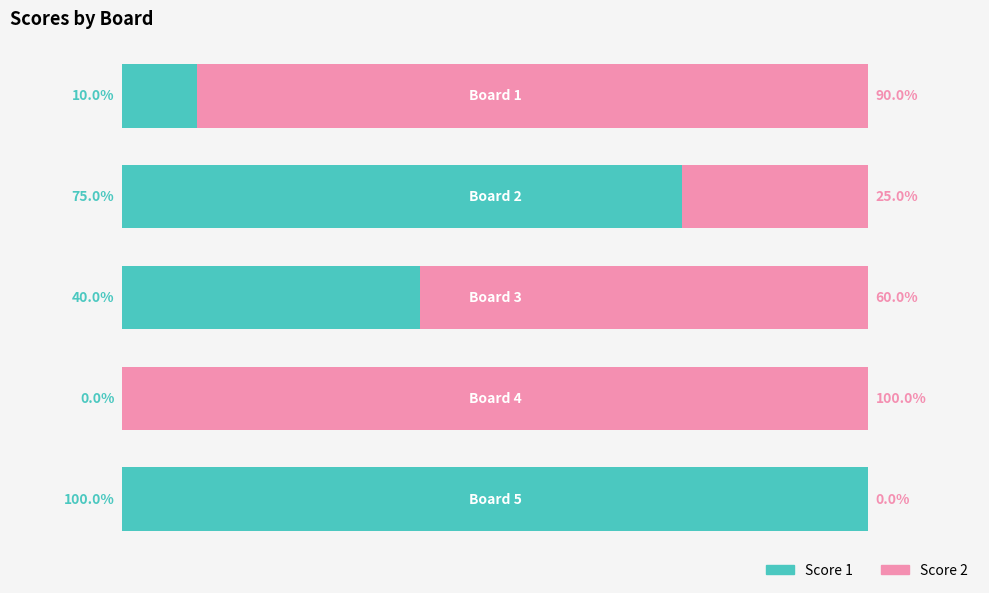

What are all the series names shown in the legend?

Score 1, Score 2